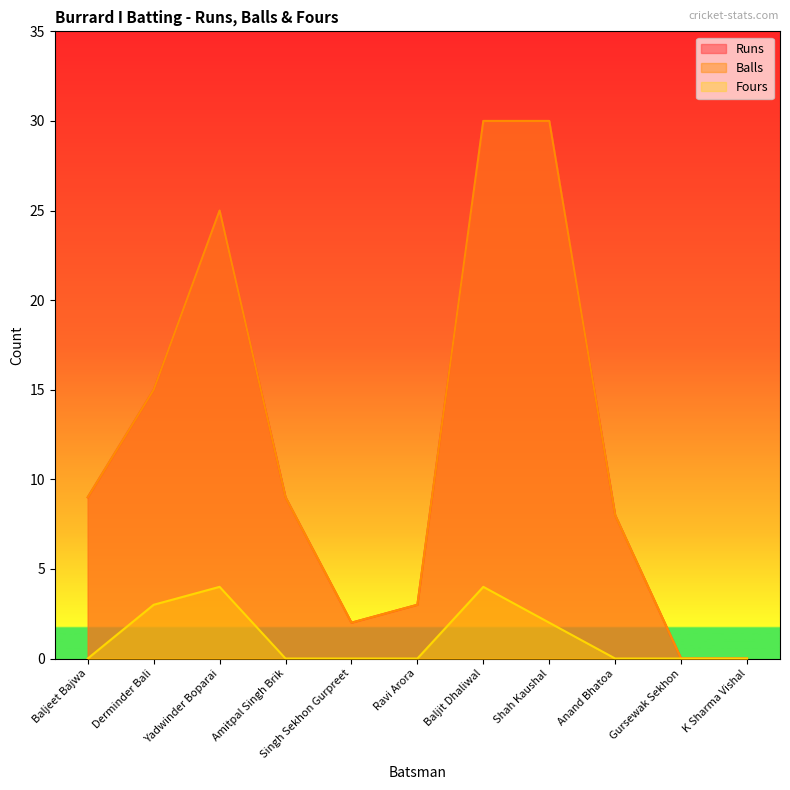

Reading left to right, what are all the values shown in this chart?

Runs: 9	15	25	9	2	3	30	30	8	0	0
Balls: 9	15	25	9	2	3	30	30	8	0	0
Fours: 0	3	4	0	0	0	4	2	0	0	0